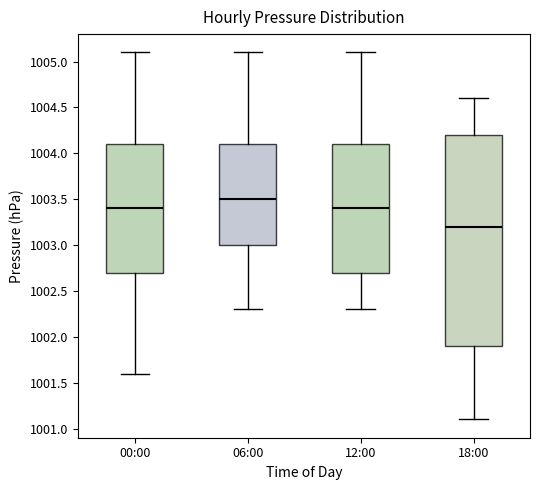

Reading left to right, read every box against the y-axis: the position of its median line, the range the box covers, and the ends of its whiskers. The values are not printed on the chart, so give them approximately, as read against the axis.

00:00: median 1003.4, box 1002.7 to 1004.1, whiskers 1001.6 to 1005.1
06:00: median 1003.5, box 1003.0 to 1004.1, whiskers 1002.3 to 1005.1
12:00: median 1003.4, box 1002.7 to 1004.1, whiskers 1002.3 to 1005.1
18:00: median 1003.2, box 1001.9 to 1004.2, whiskers 1001.1 to 1004.6